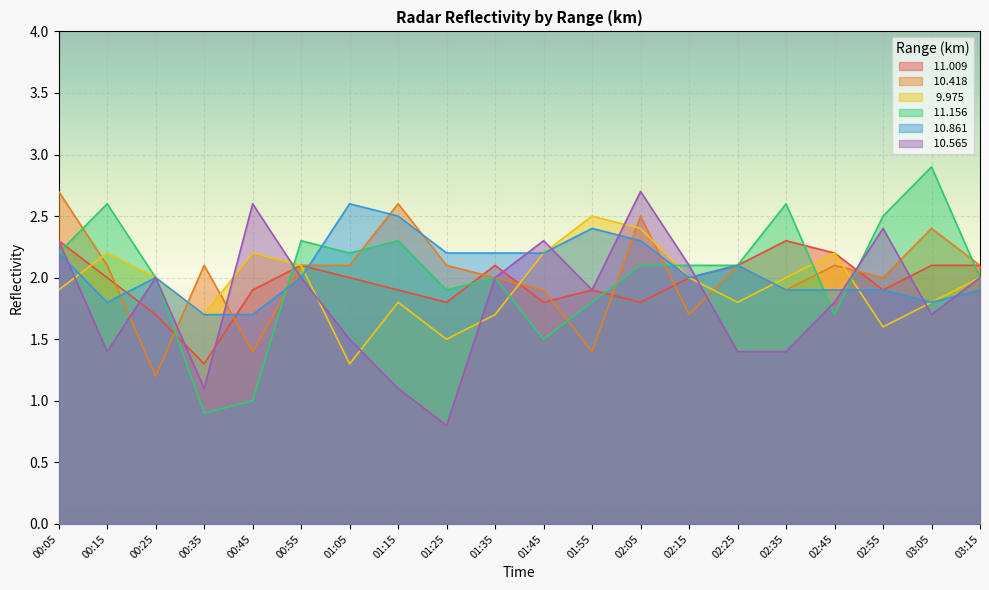

Is it true that  10.861 equals 1.7 at 00:45?

True